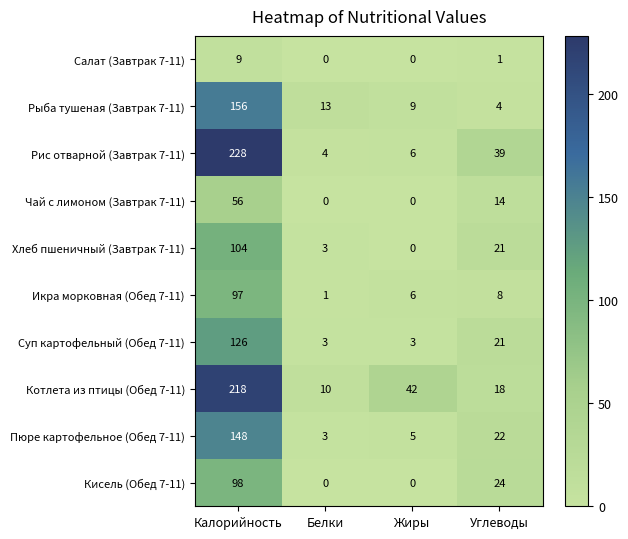

At which label does Хлеб пшеничный (Завтрак 7-11) reach its minimum?

Жиры